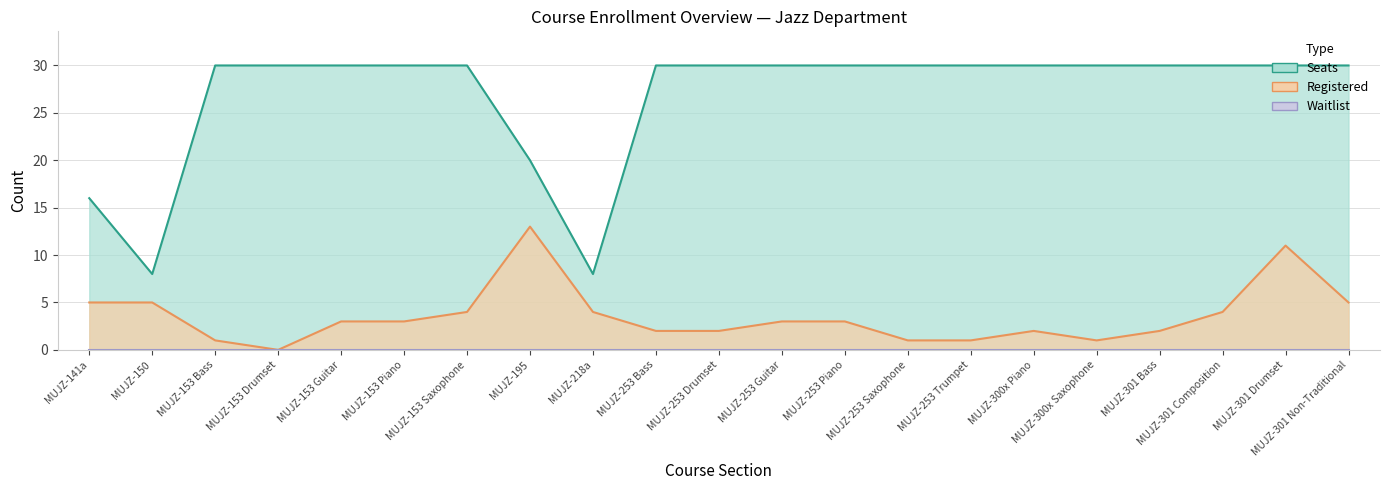

The Registered series shows 3 at MUJZ-253 Piano. True or false?

True